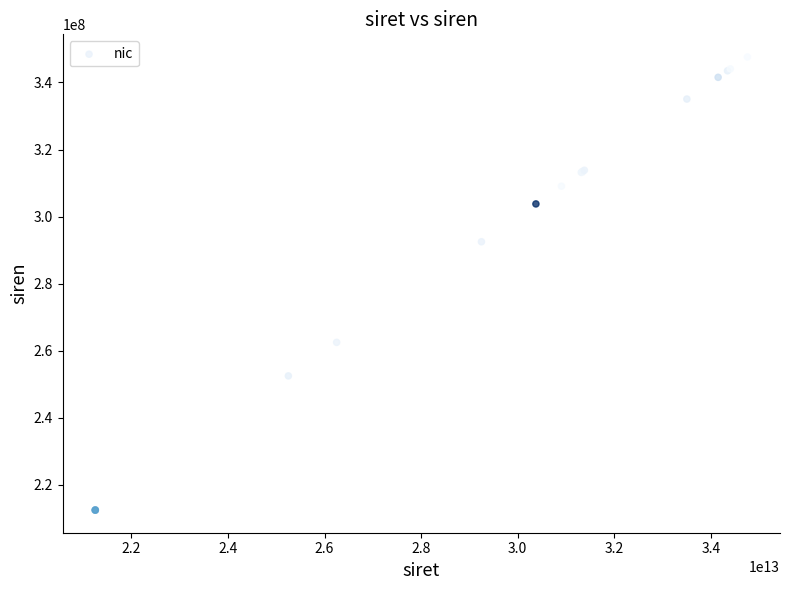

What Y value in the scatter plot is closest to 280045890?

292500113